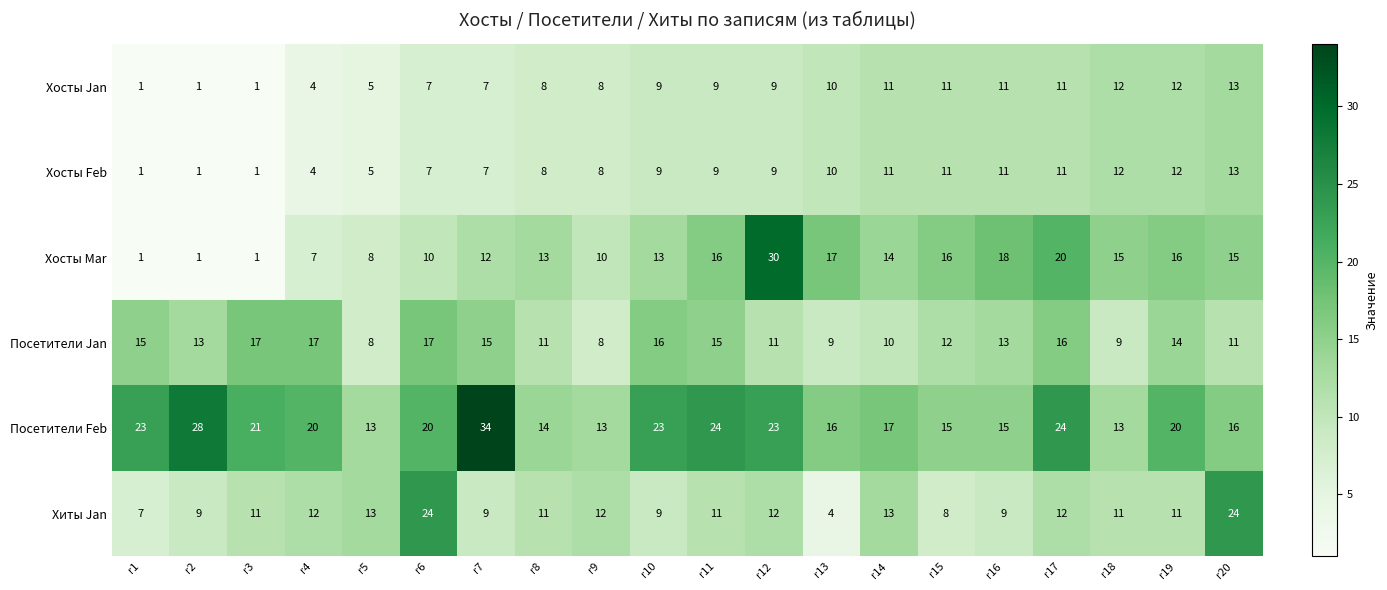

The value of Хосты Jan at r14 is 11. True or false?

True